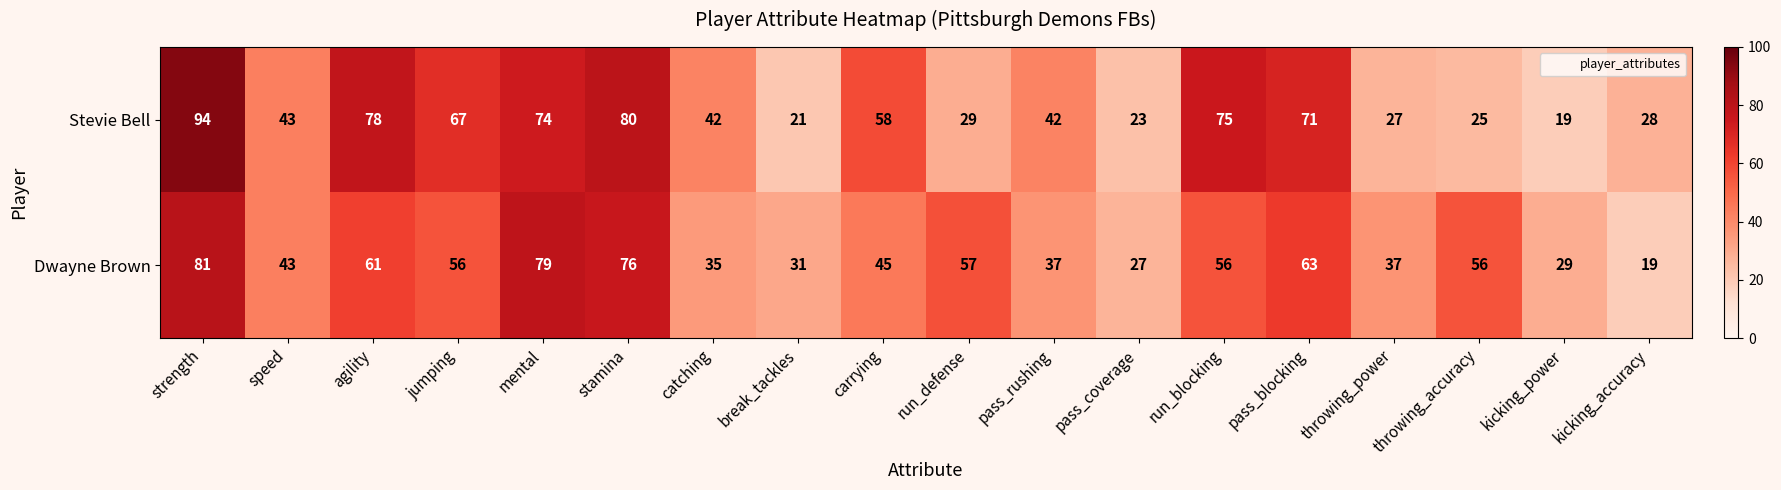

At which category does the chart reach its peak across all series?

strength